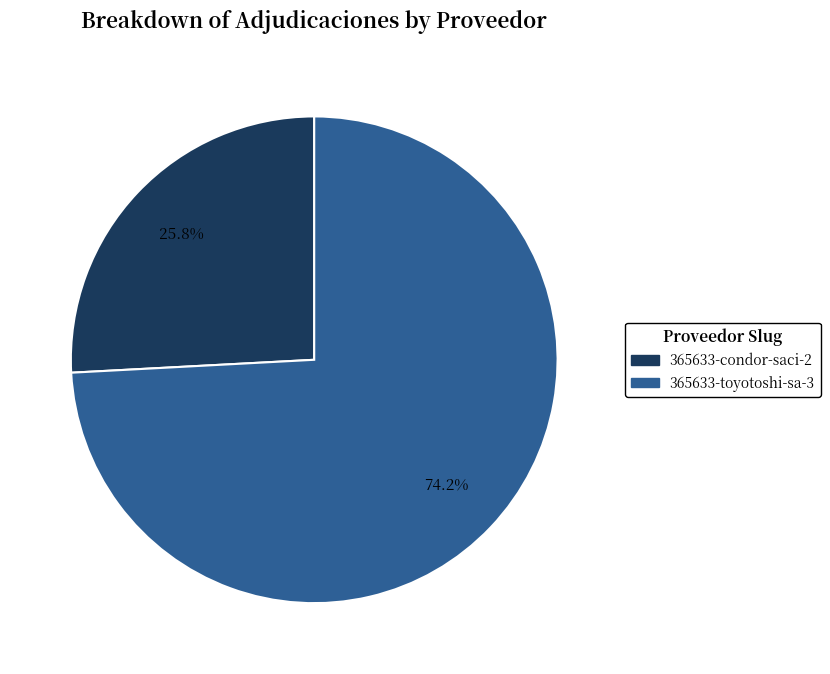

To the nearest percent, what is the average slice percentage?

50%